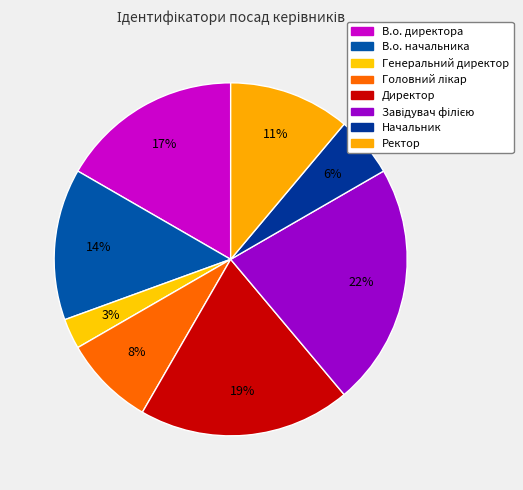

How many slices are in this pie chart?

8